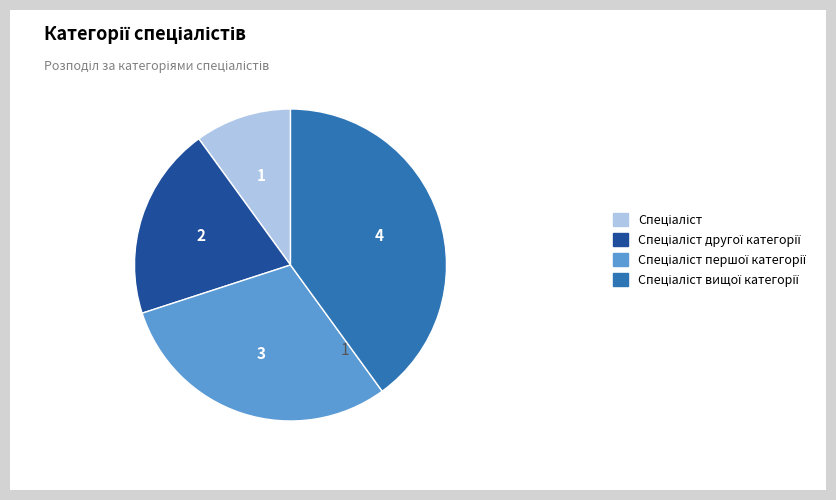

Is there any slice that represents more than half of the pie?

No